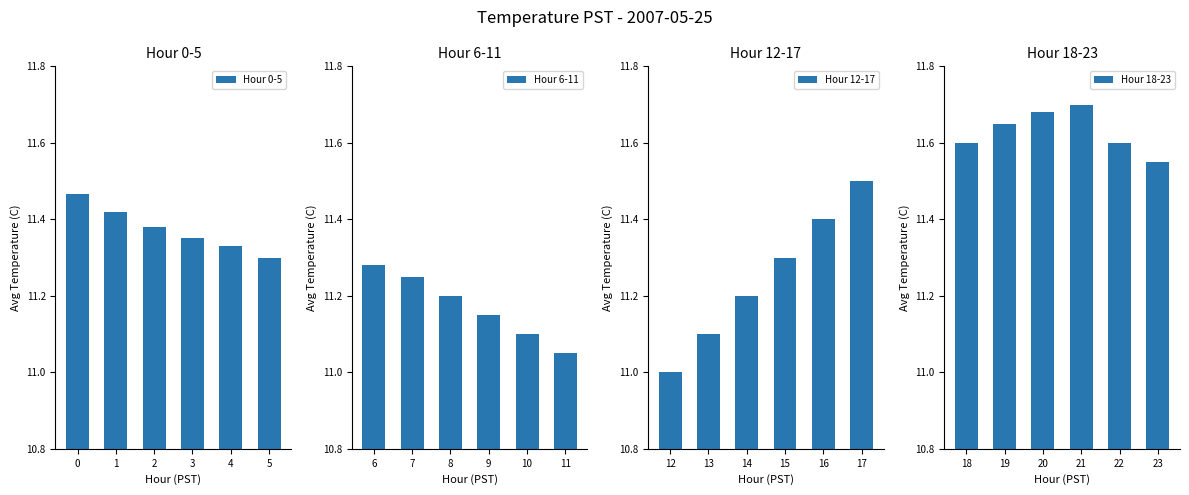

List the series in order of their peak value, highest first.

Hour 18-23, Hour 12-17, Hour 0-5, Hour 6-11